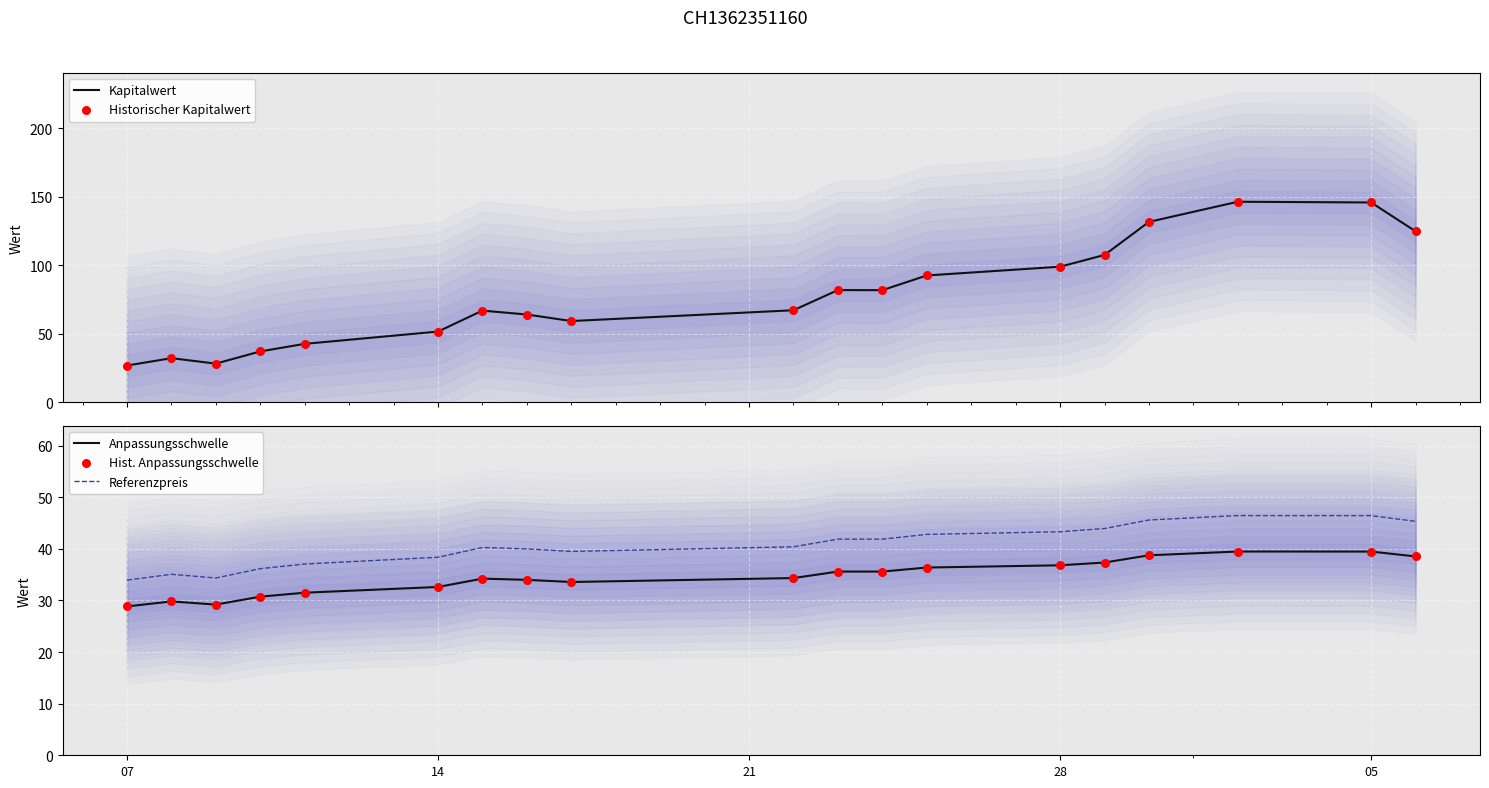

True or false: Anpassungsschwelle and Referenzpreis intersect in this chart.

False